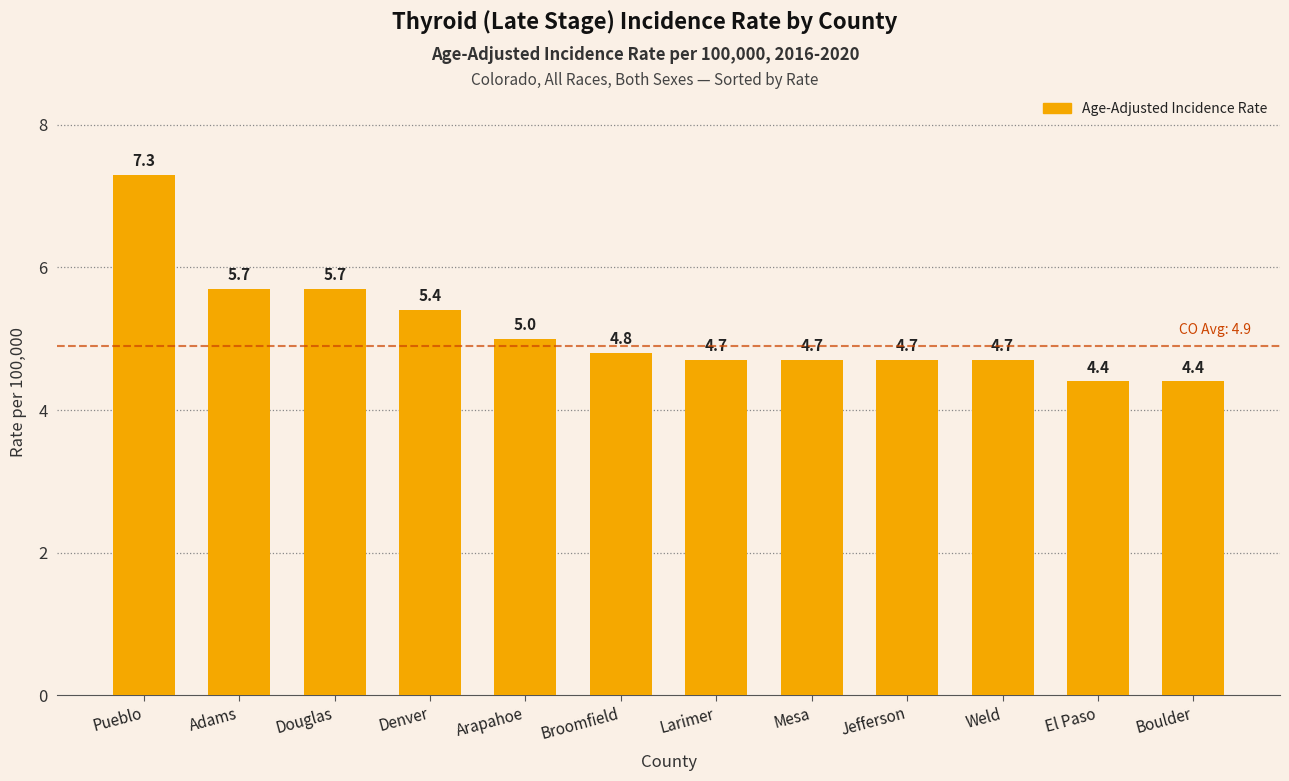

Are the bars horizontal?

No